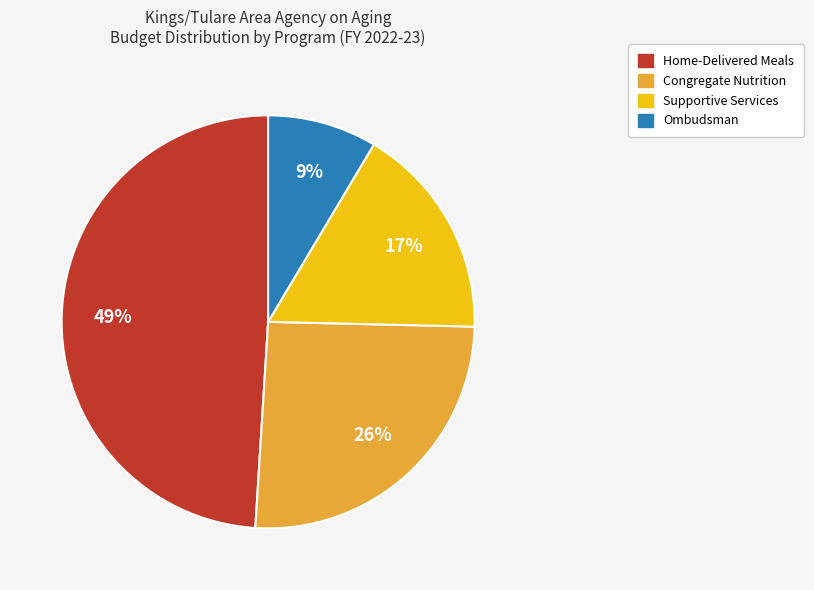

Is there any slice that represents more than half of the pie?

No